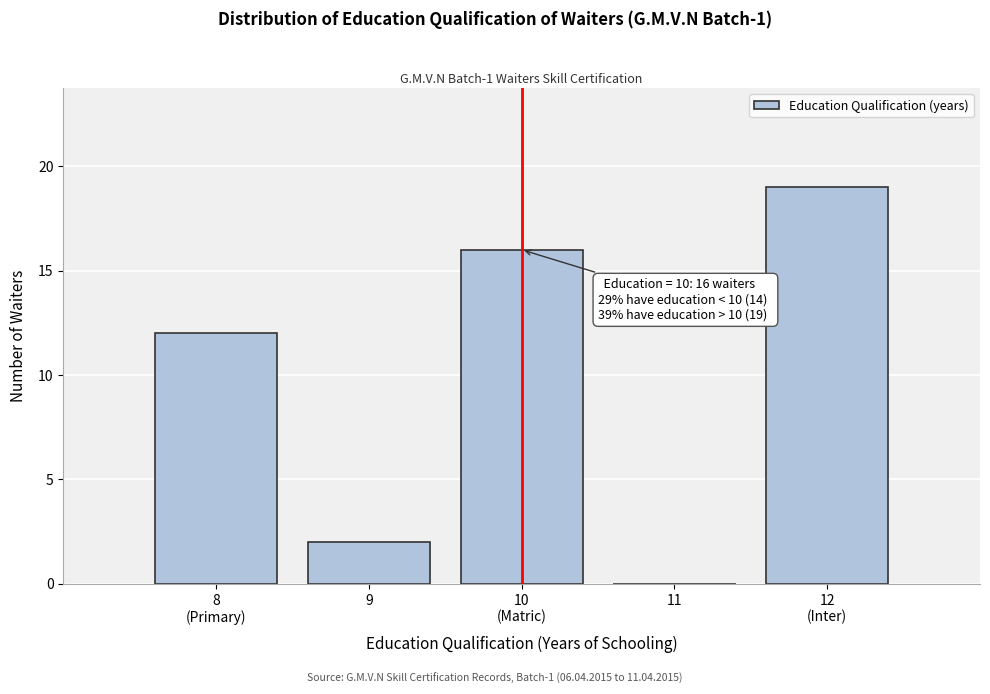

What is the maximum value shown in the chart?

19